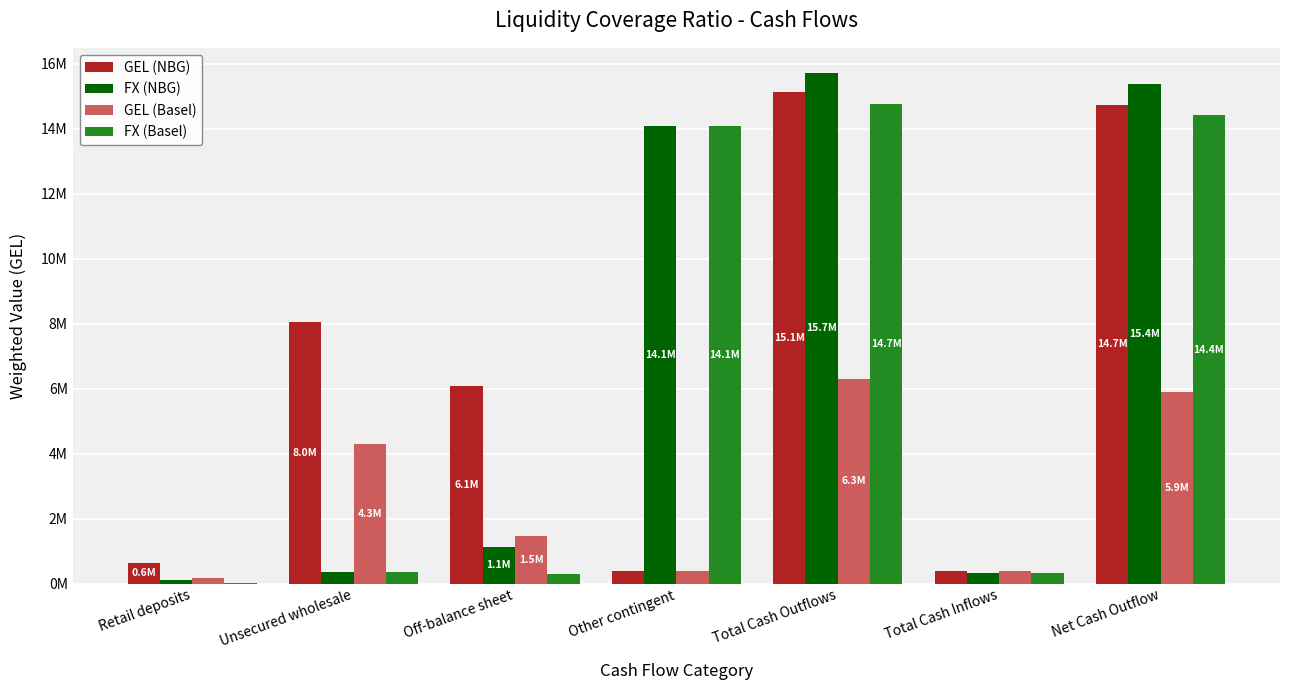

The value of FX (NBG) at Total Cash Outflows is 15699960.2. True or false?

True